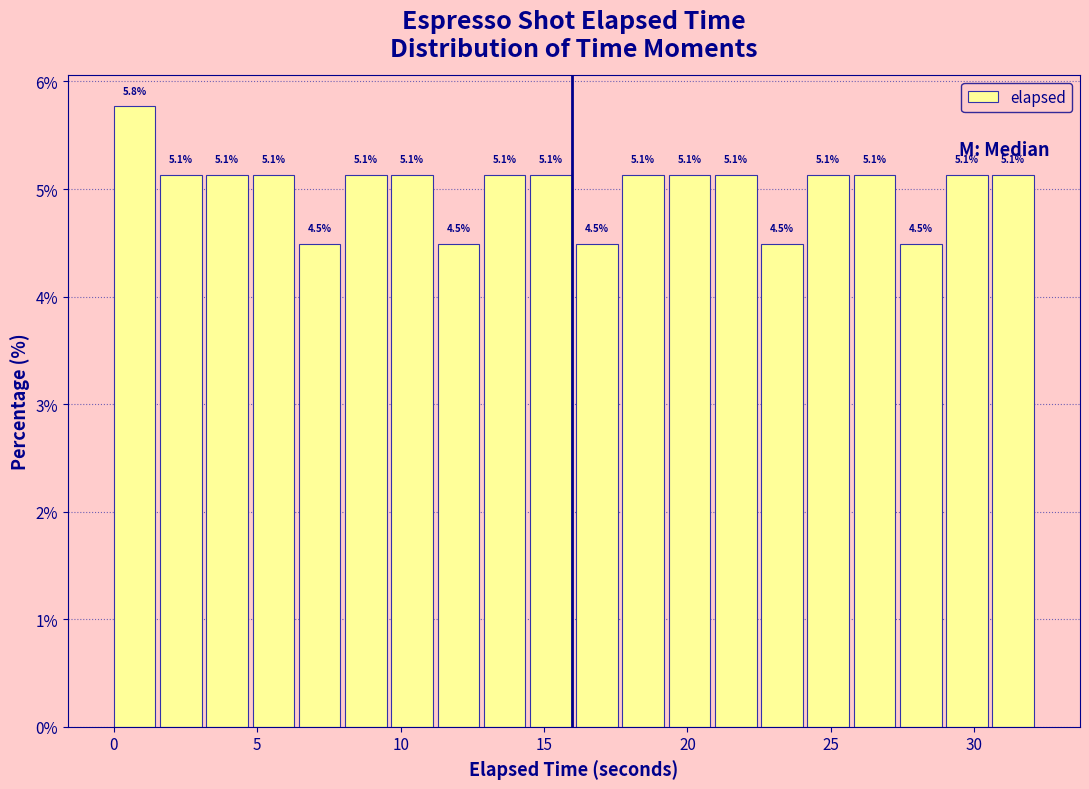

Read against the x-axis, roughly where is the centre of the tallest bar?

0.5